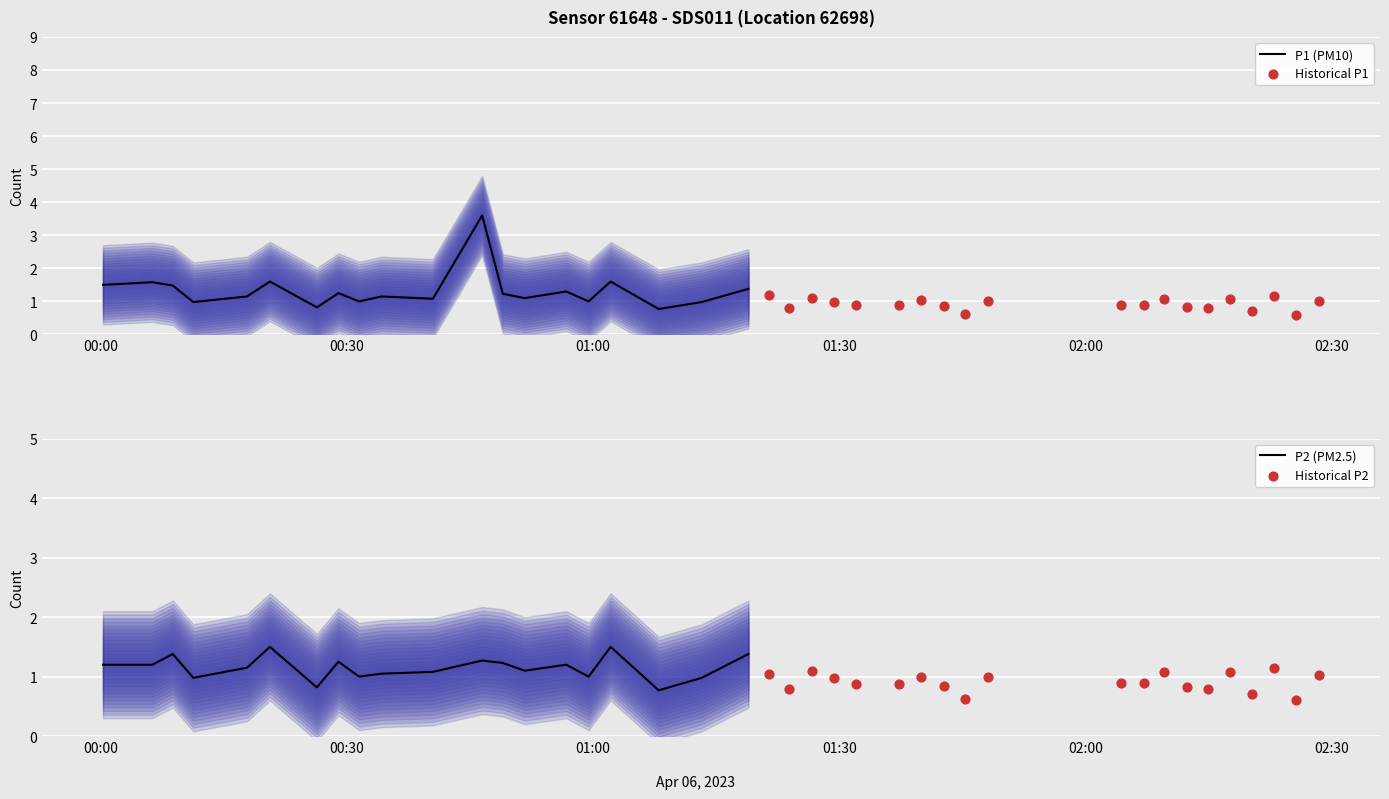

At how many categories does at least one series exceed 3?

1